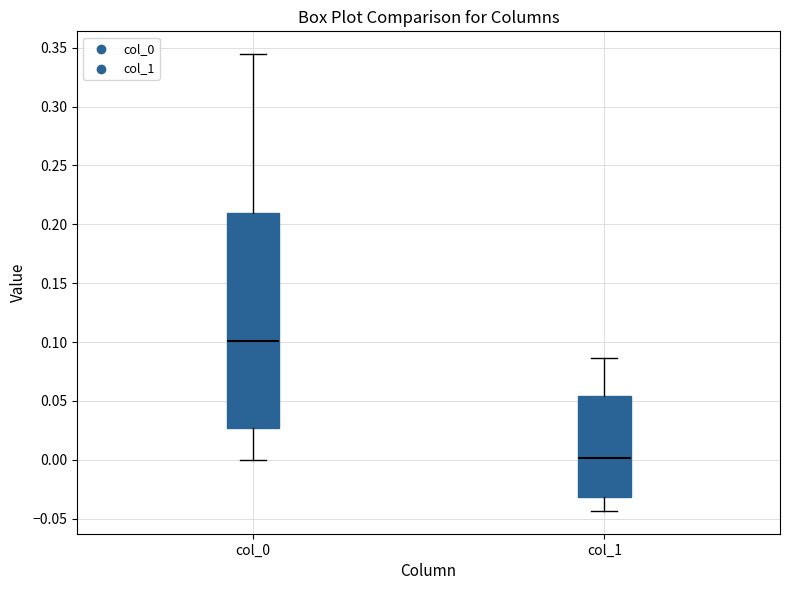

Which box's median line is the highest?

col_0